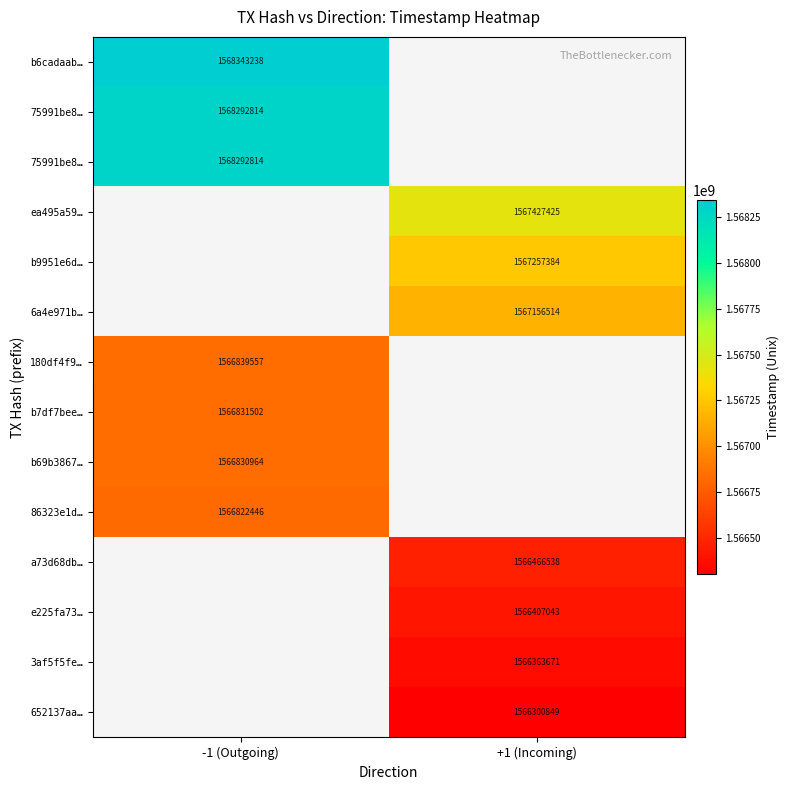

How many data points does each series have?

2